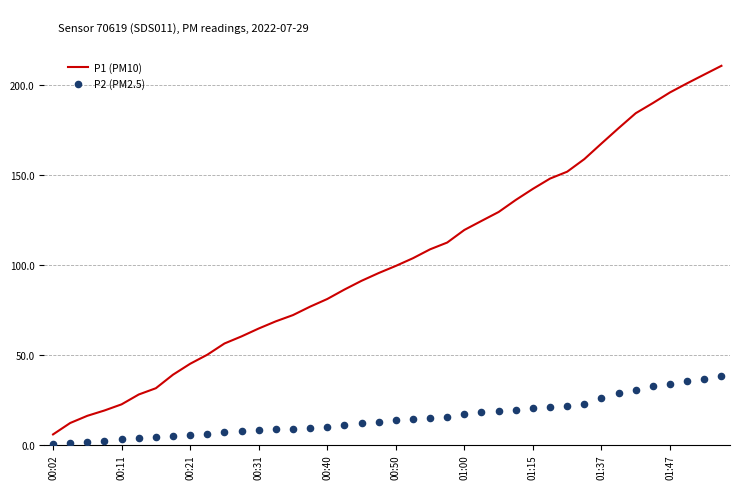

What are all the series names shown in the legend?

P1 (PM10), P2 (PM2.5)